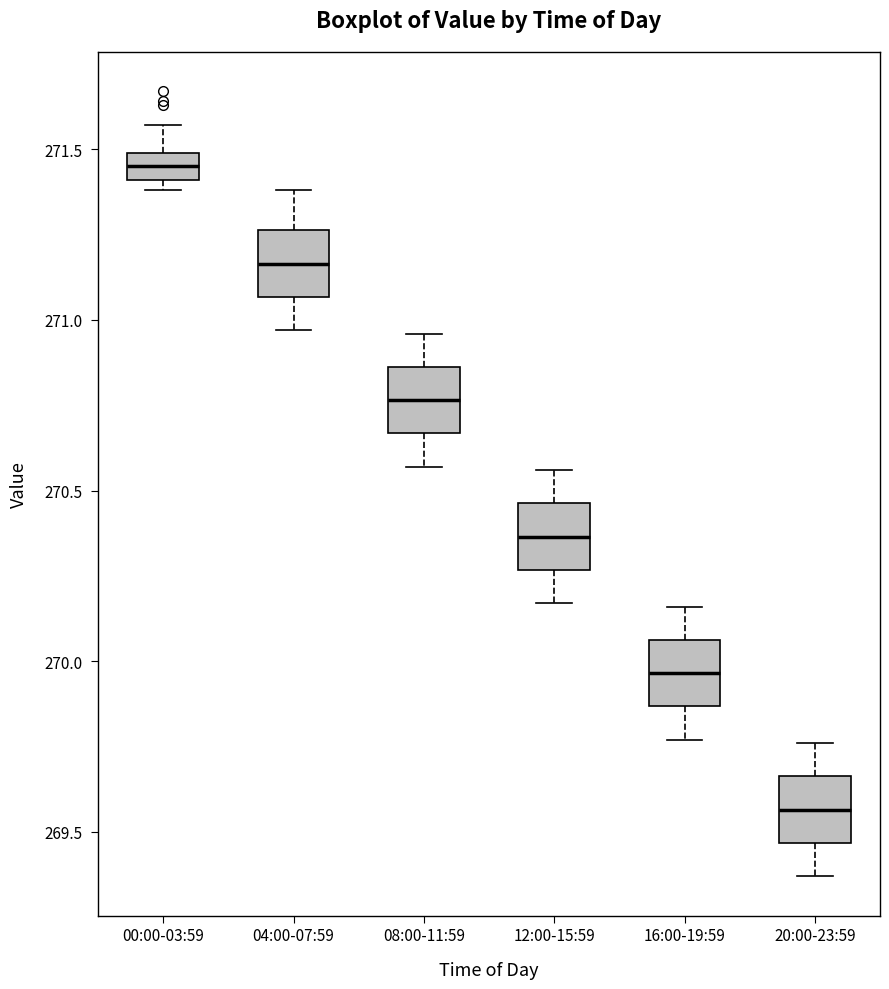

Reading left to right, read every box against the y-axis: the position of its median line, the range the box covers, and the ends of its whiskers. The values are not printed on the chart, so give them approximately, as read against the axis.

00:00-03:59: median 271.45, box 271.40 to 271.50, whiskers 271.40 (just below the box's lower edge) to 271.55
04:00-07:59: median 271.15, box 271.05 to 271.25, whiskers 270.95 to 271.40
08:00-11:59: median 270.75, box 270.65 to 270.85, whiskers 270.55 to 270.95
12:00-15:59: median 270.35, box 270.25 to 270.45, whiskers 270.15 to 270.55
16:00-19:59: median 269.95, box 269.85 to 270.05, whiskers 269.75 to 270.15
20:00-23:59: median 269.55, box 269.45 to 269.65, whiskers 269.35 to 269.75